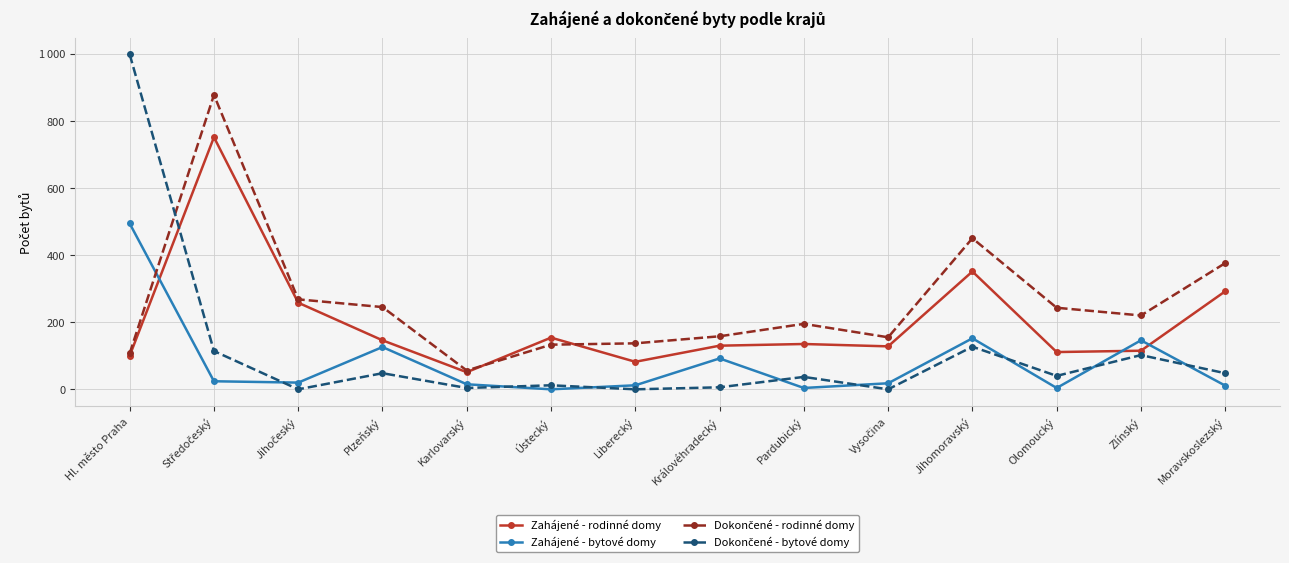

True or false: Zahájené - bytové domy and Dokončené - rodinné domy cross at least once.

True